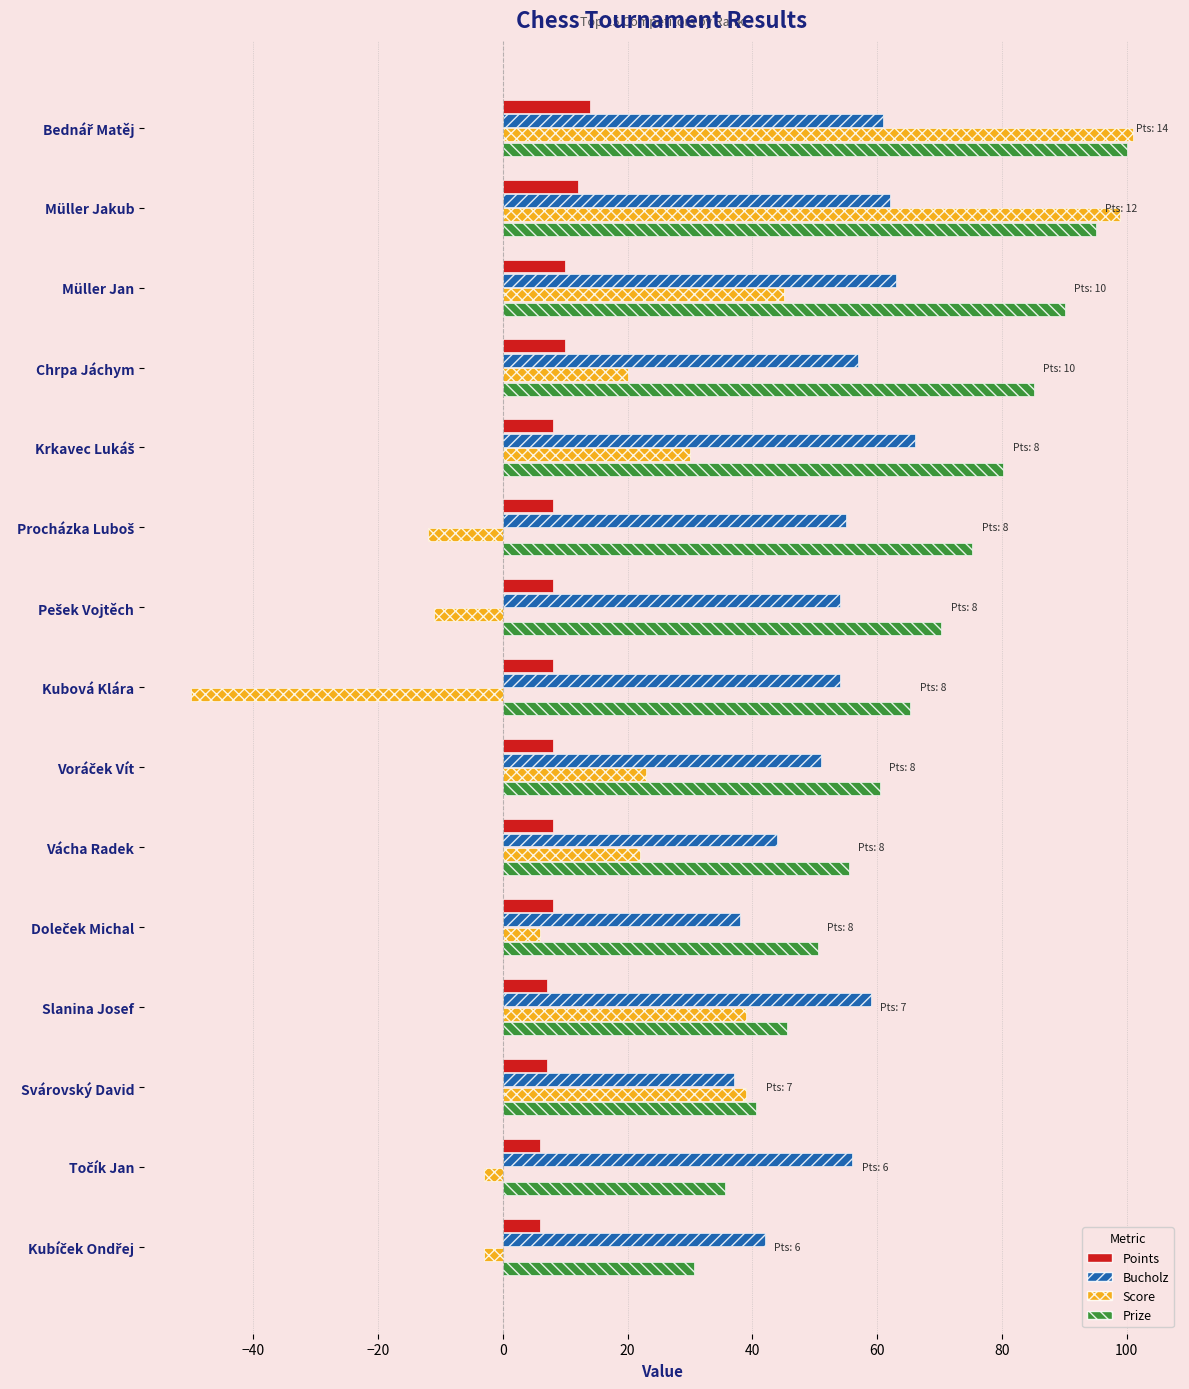

What is the smallest value displayed?

-50.0